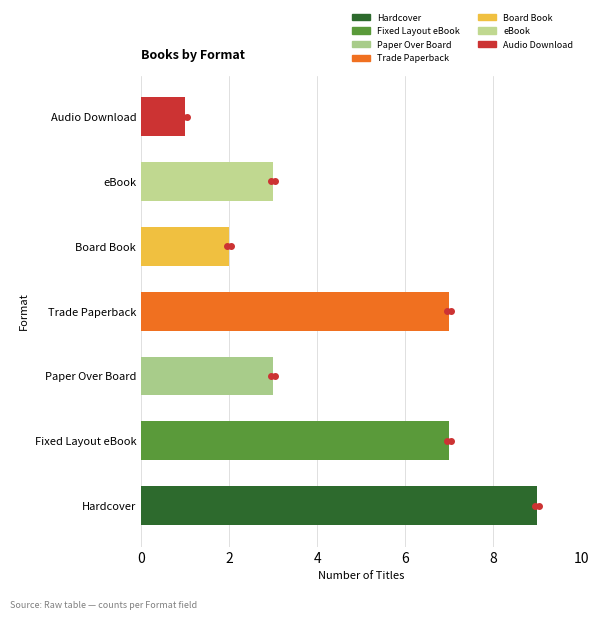

The value at eBook is 4. True or false?

False